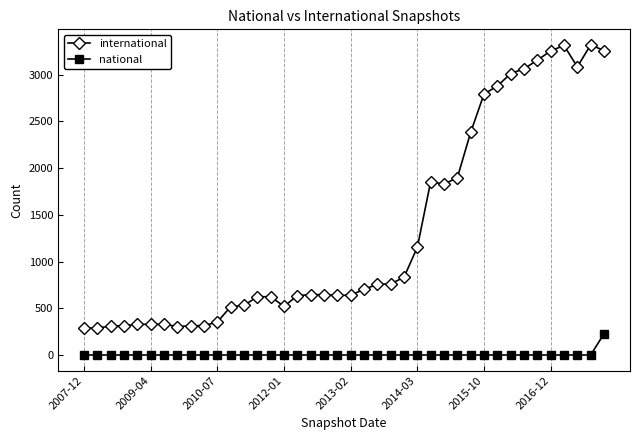

Rank the series by their maximum value, from lowest to highest.

national, international